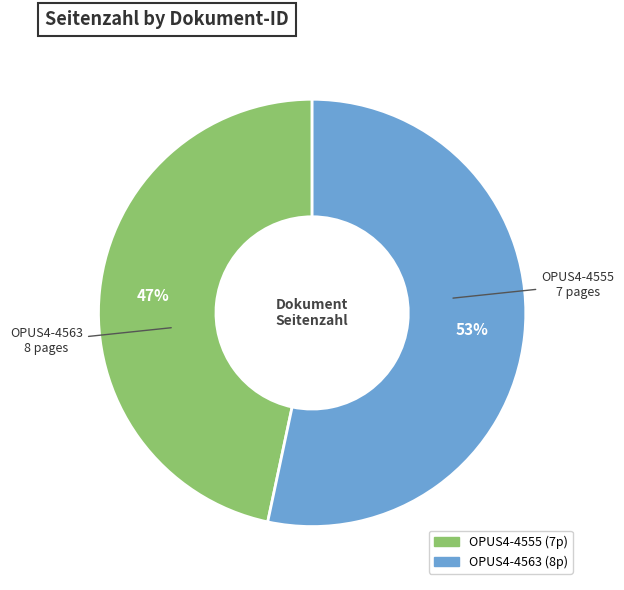

How many slices are in this pie chart?

2